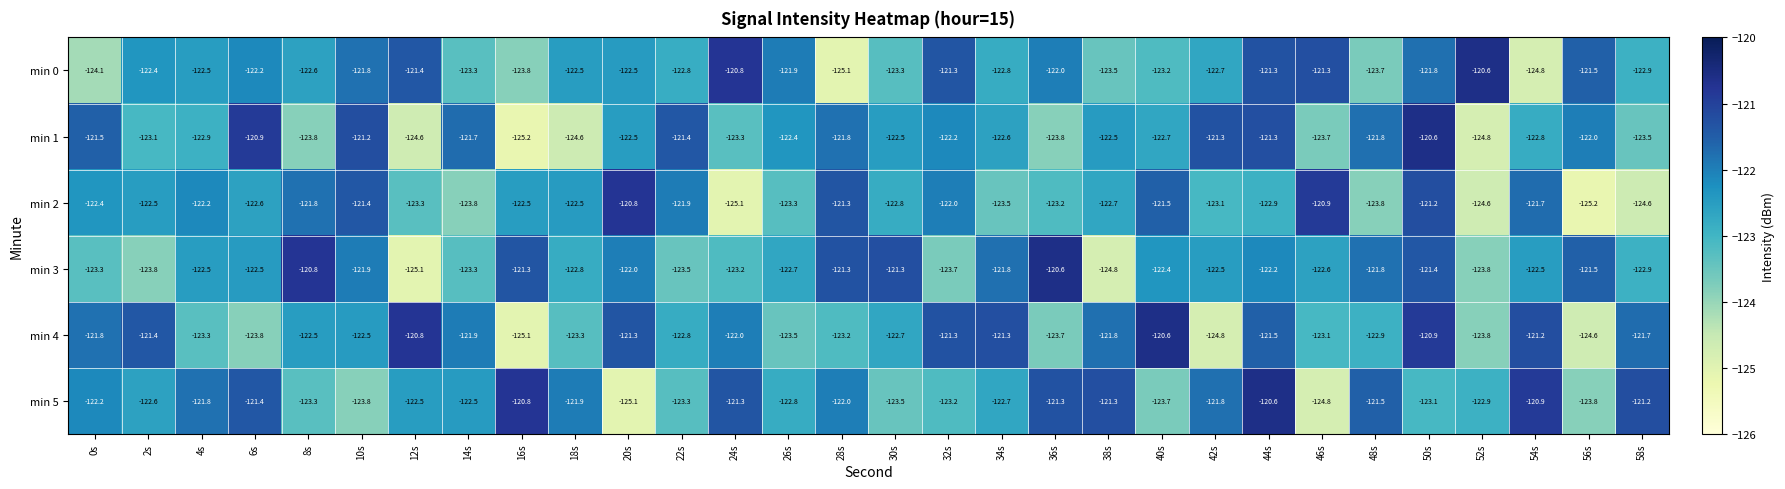

Which category has the lowest value in the min 2 series?

56s